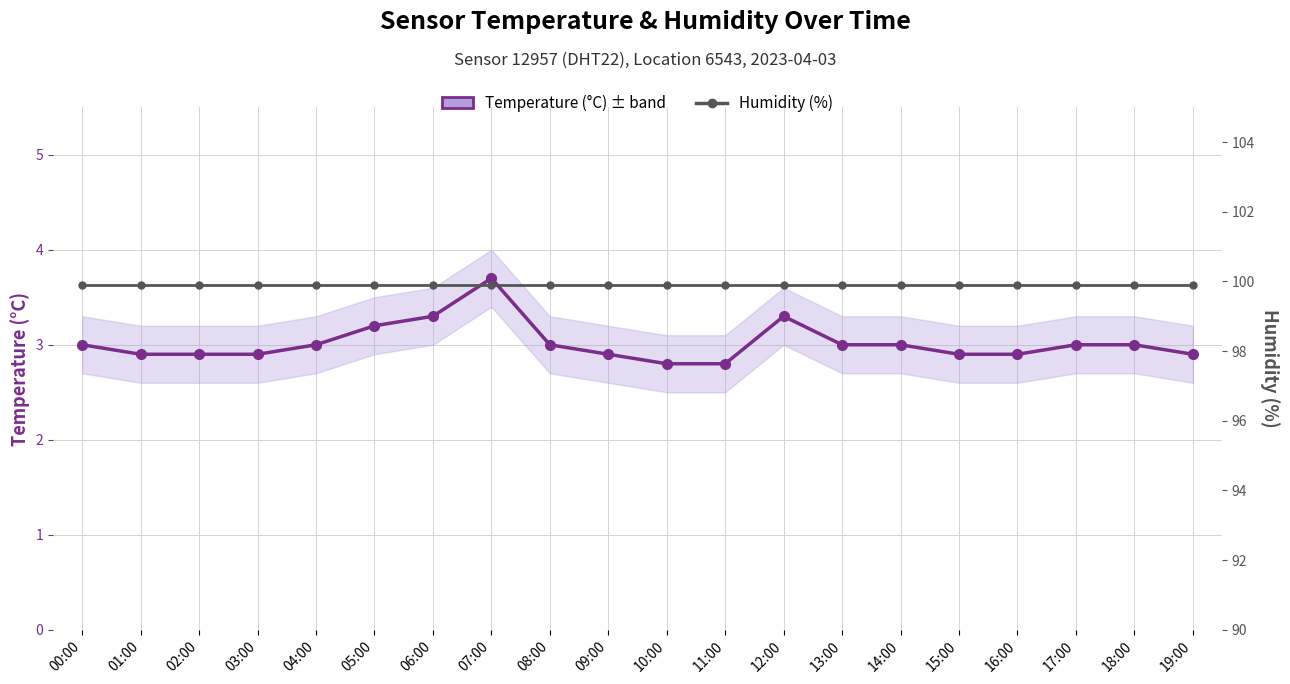

True or false: Humidity (%) and Temperature (°C) intersect in this chart.

False